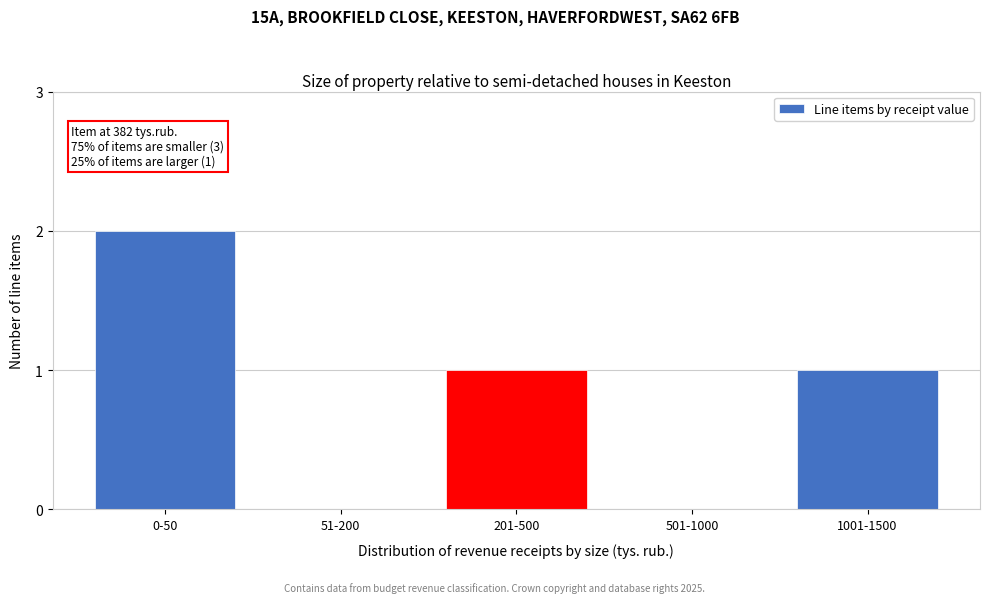

Reading left to right, list all the values displayed in this chart.

0-50=2	51-200=0	201-500=1	501-1000=0	1001-1500=1